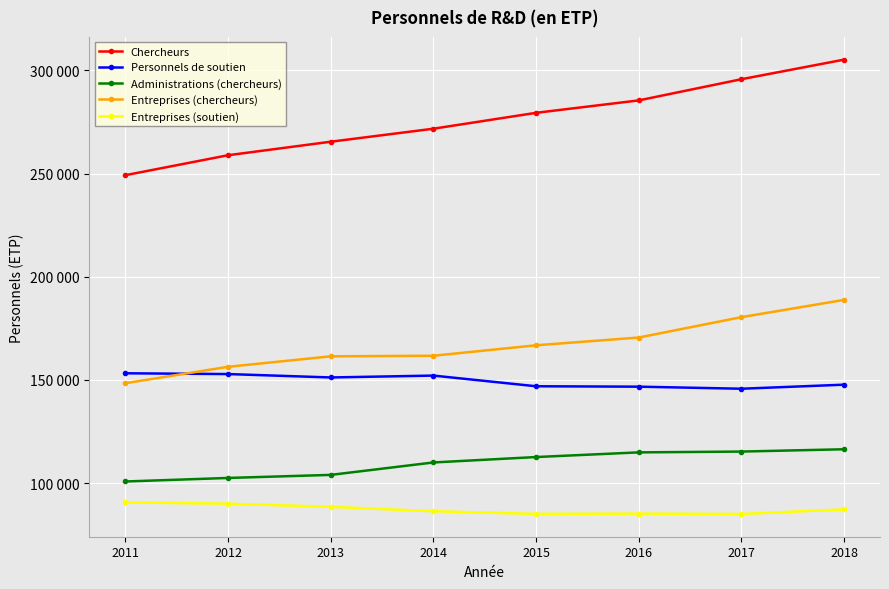

True or false: Entreprises (soutien) and Personnels de soutien intersect in this chart.

False